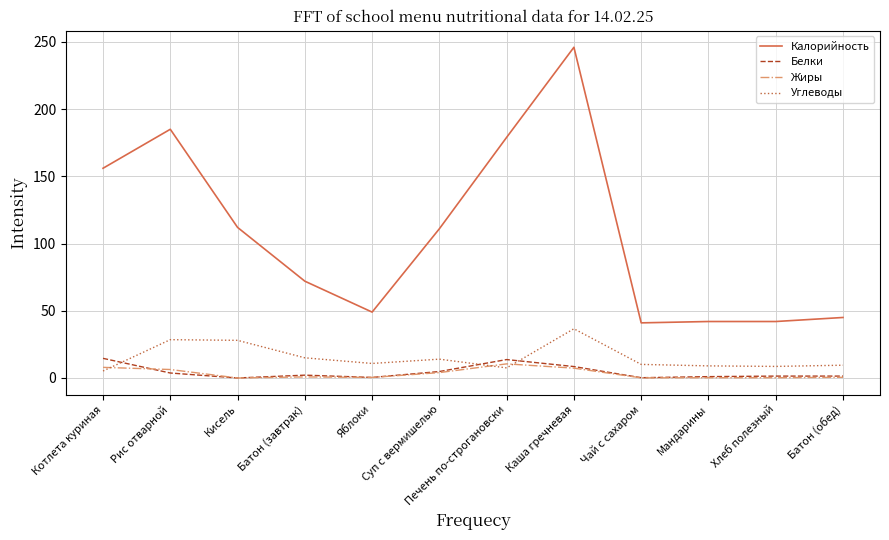

How many categories are shown in the chart?

12